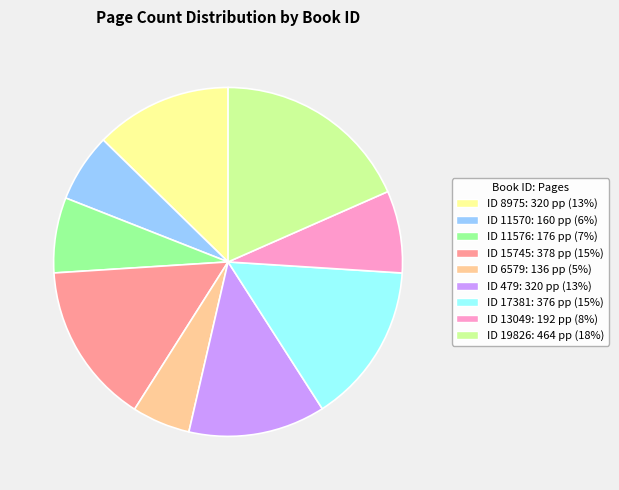

Does any single category account for the majority?

No